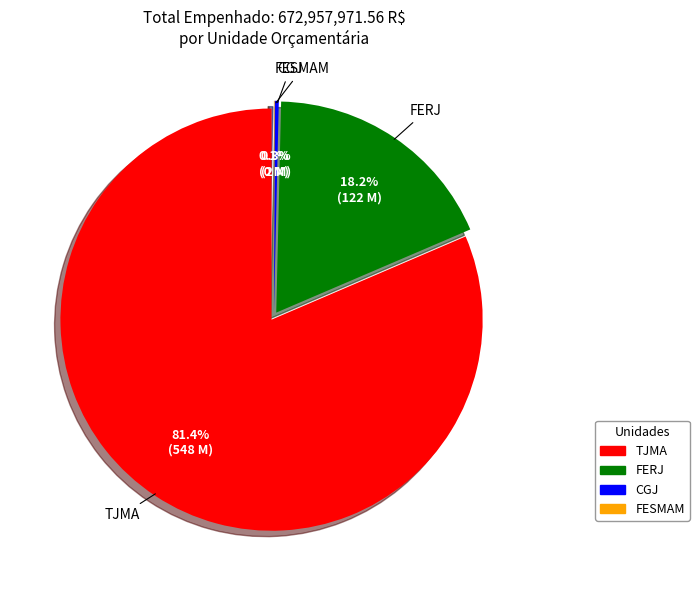

To the nearest percent, what is the difference between the TJMA and CGJ slice percentages?

81%